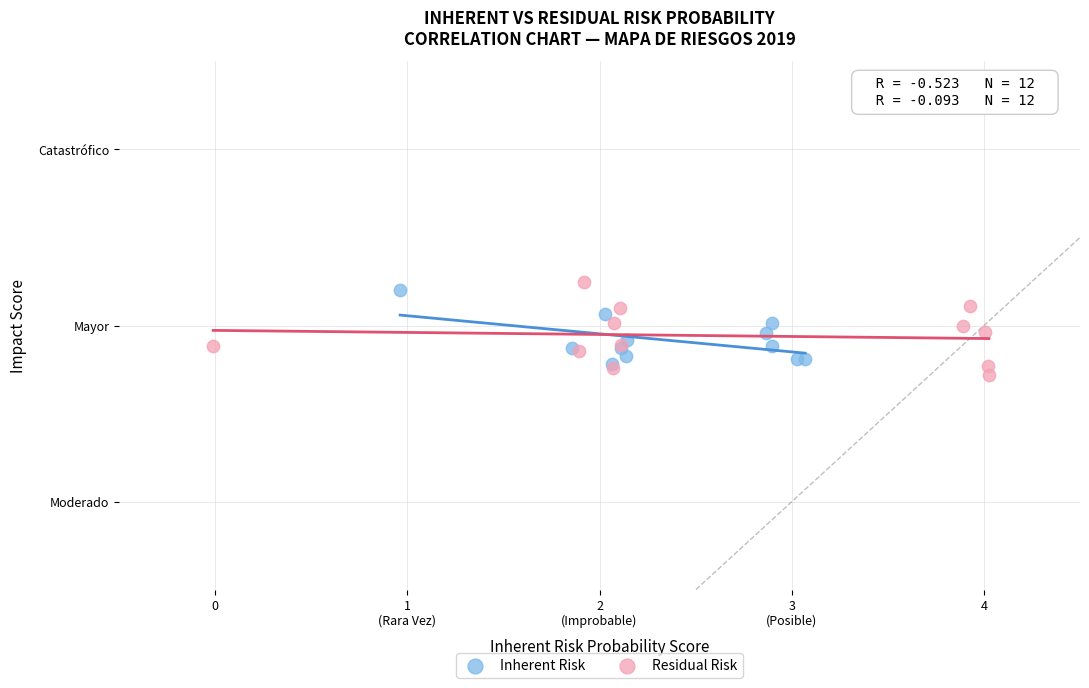

What are all the series names shown in the legend?

Inherent Risk, Residual Risk